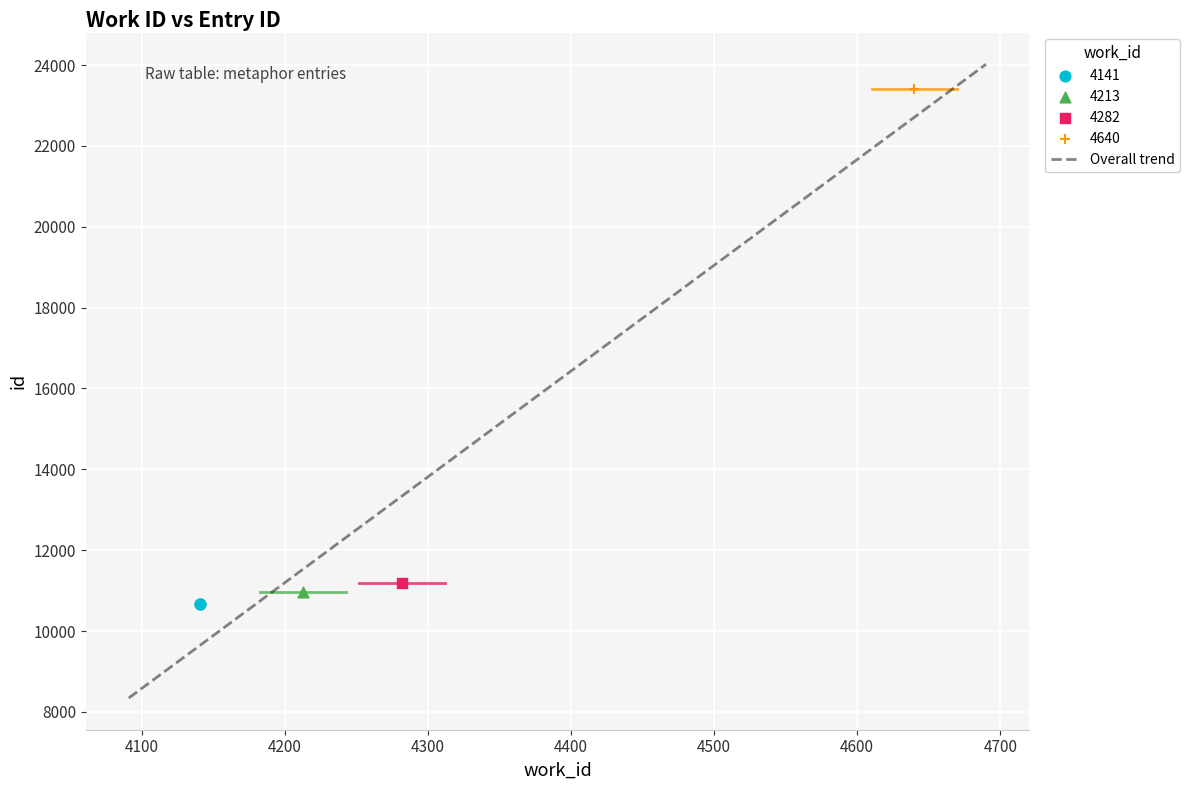

What is the lowest value of the Overall trend series?

8342.9